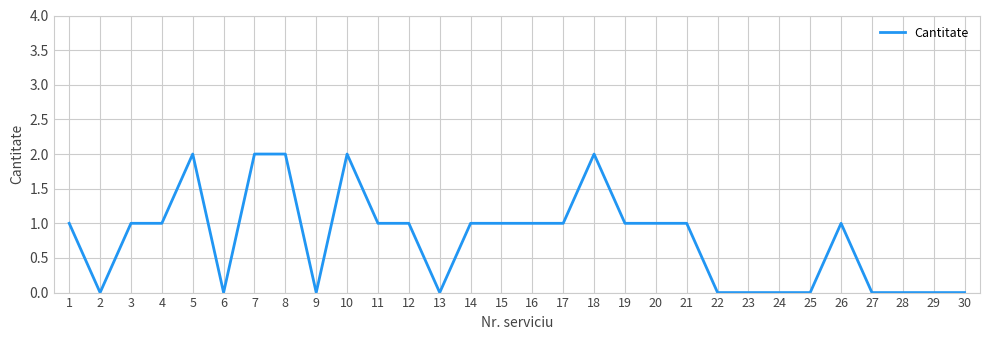

The value at 3 is 1. True or false?

True